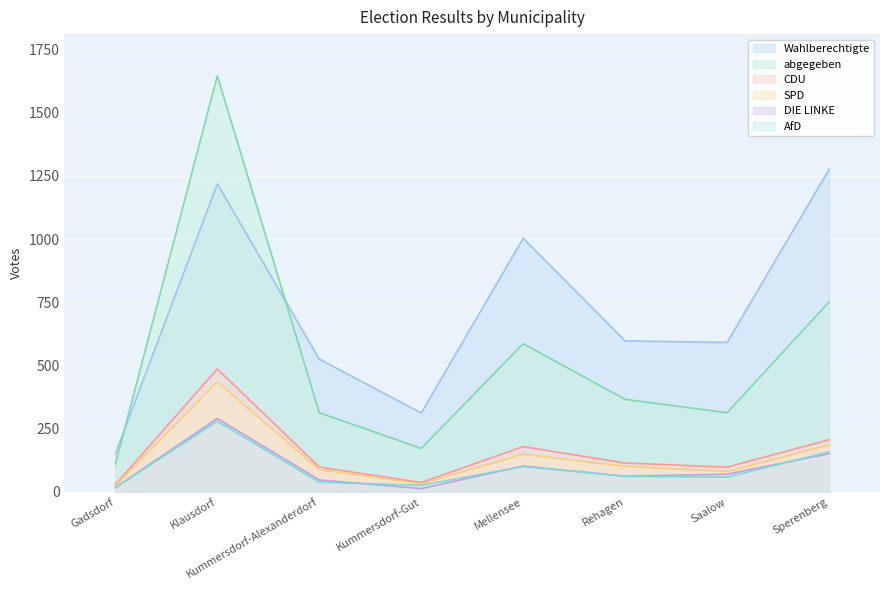

At how many categories does at least one series exceed 1440?

1